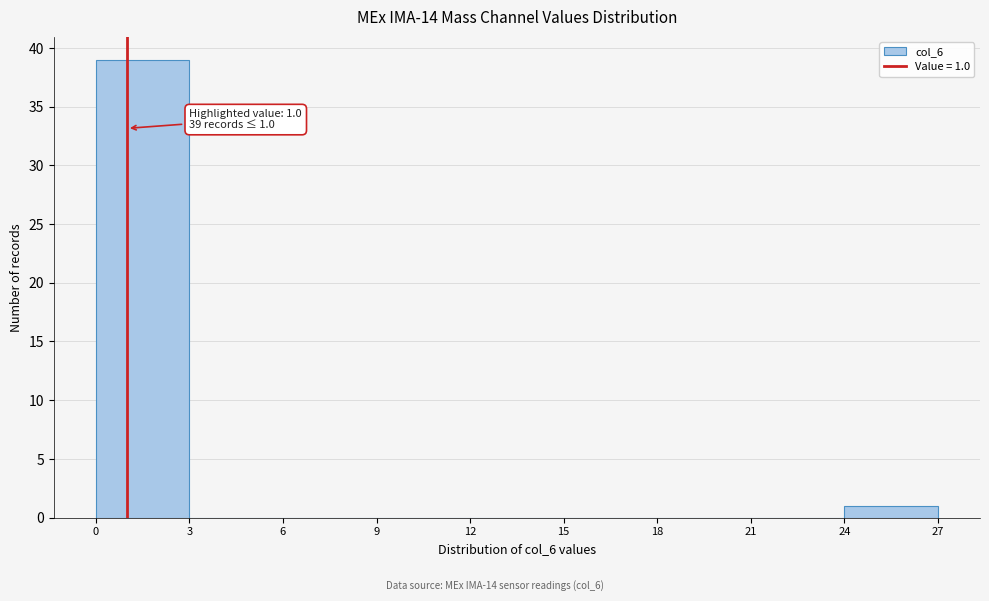

Which range on the x-axis has the tallest bar?

0 to 3